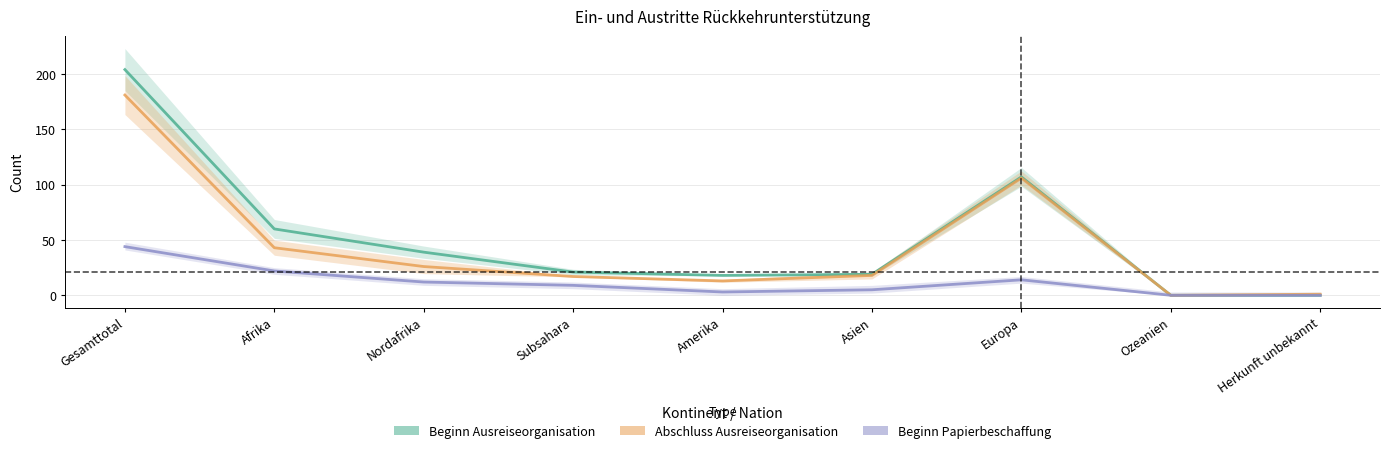

Where is the first local maximum for Beginn Ausreiseorganisation?

Europa